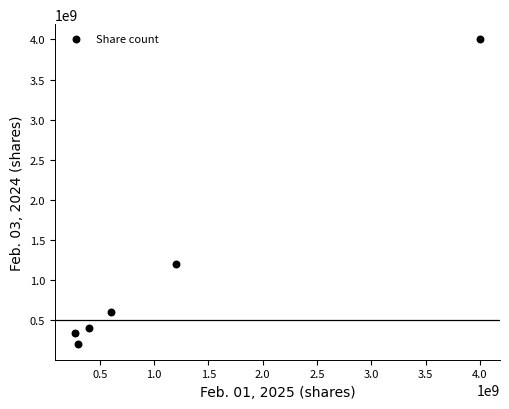

What Y value in the scatter plot is closest to 2100494965?

1200000000